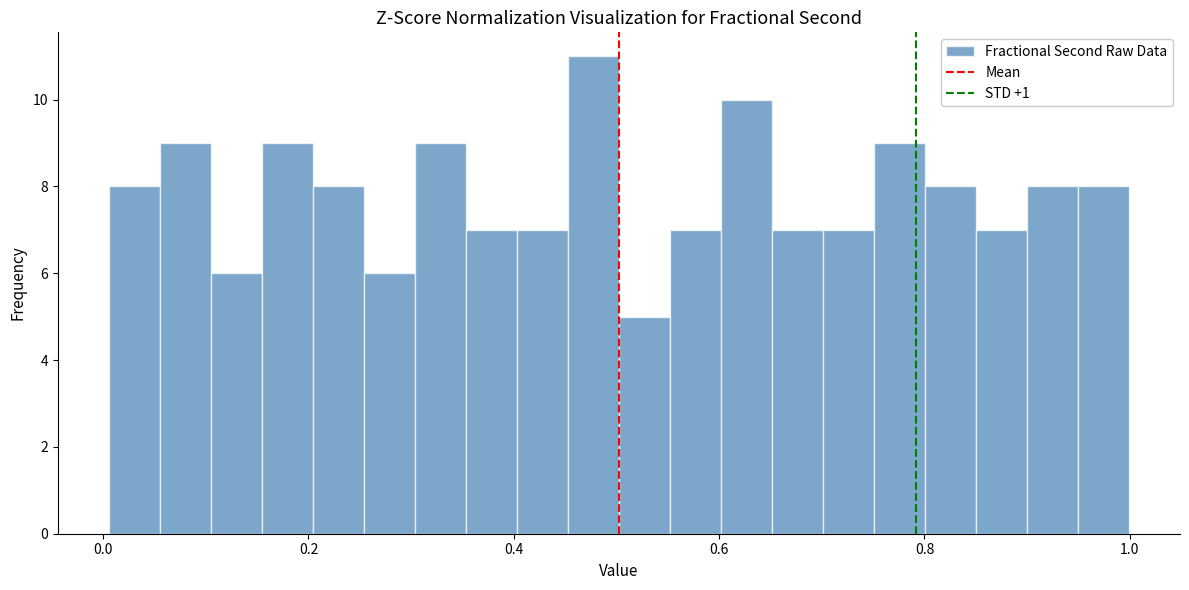

Read against the x-axis, roughly where is the centre of the tallest bar?

0.48